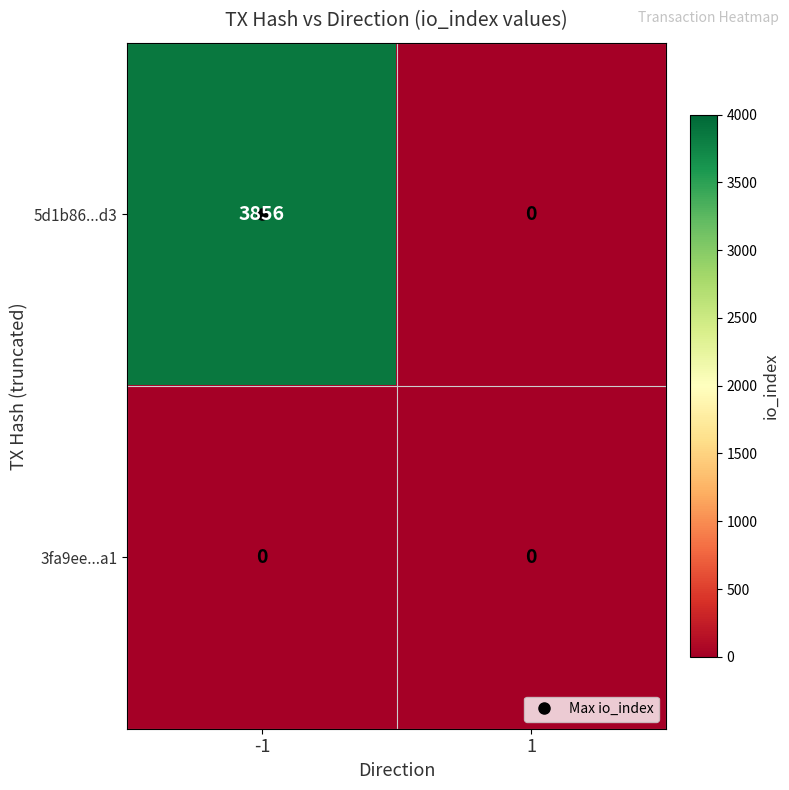

What value does the 5d1b86...d3 series have at -1, to the nearest 10?

3860